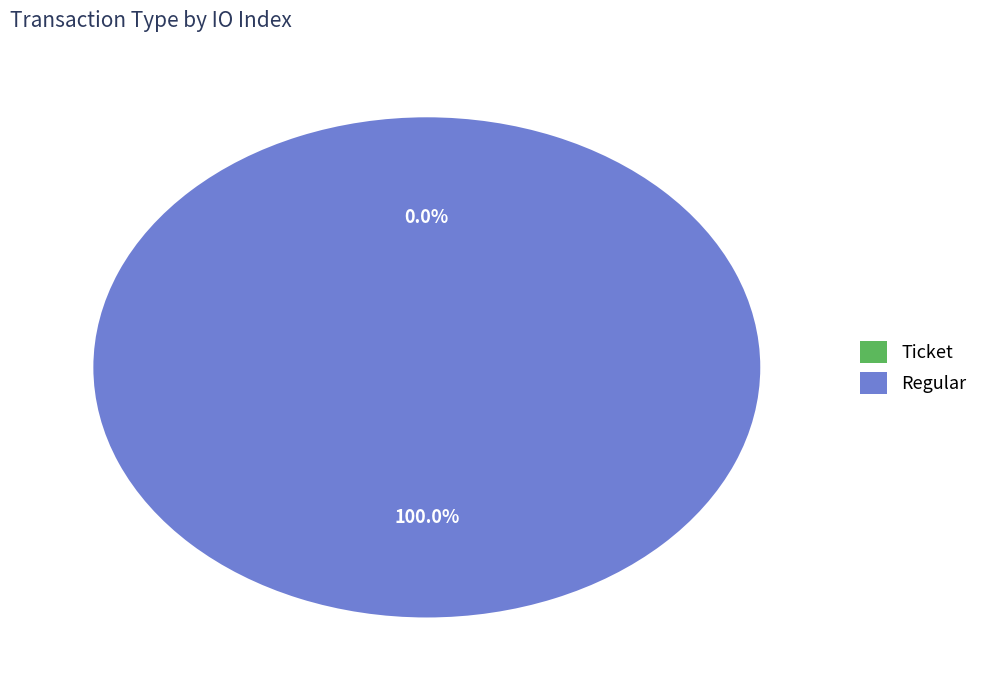

How many slices are in this pie chart?

2